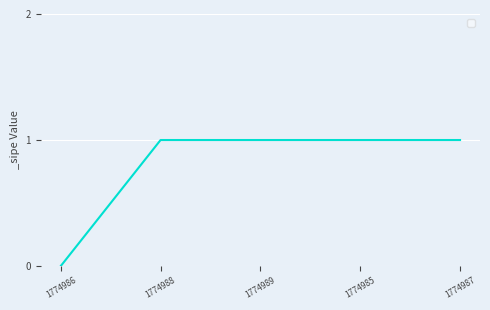

The value at 1774988 is 1. True or false?

True